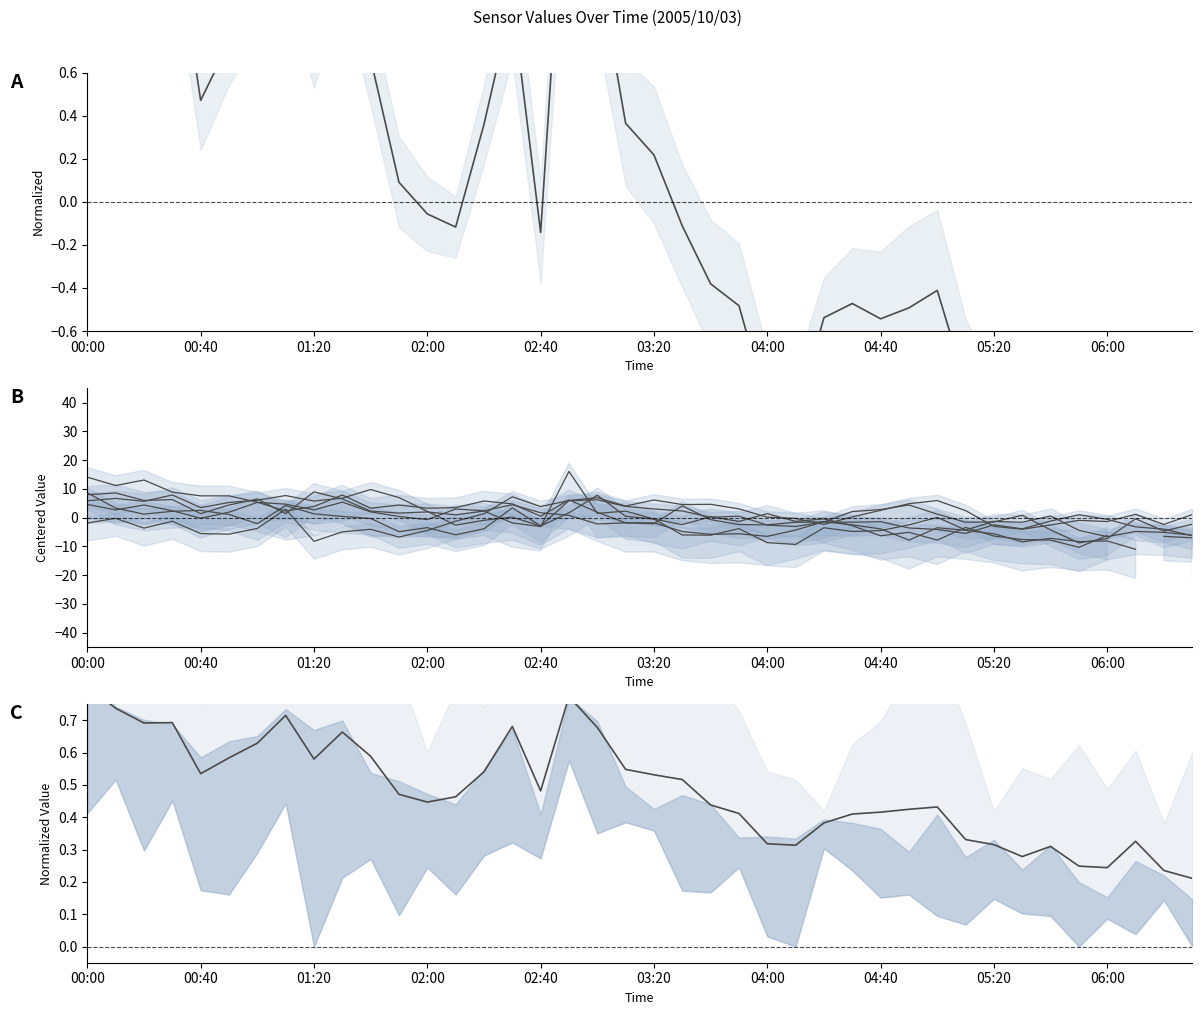

Is it true that col_8 equals 8.6 at 00:00?

True